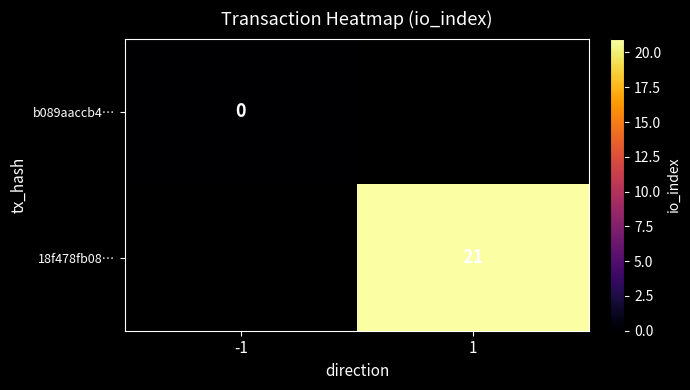

Is the value of 18f478fb08… at 1 greater than the value of b089aaccb4… at -1?

Yes